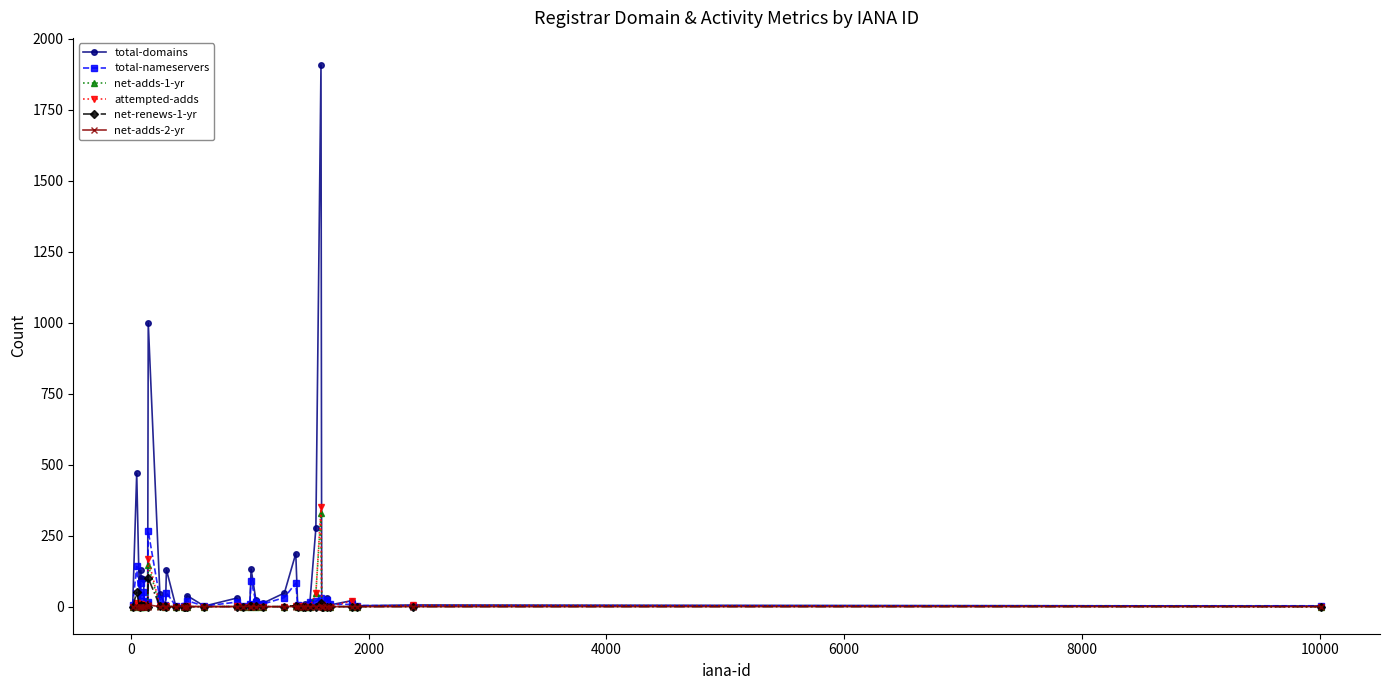

What are all the series names shown in the legend?

total-domains, total-nameservers, net-adds-1-yr, attempted-adds, net-renews-1-yr, net-adds-2-yr